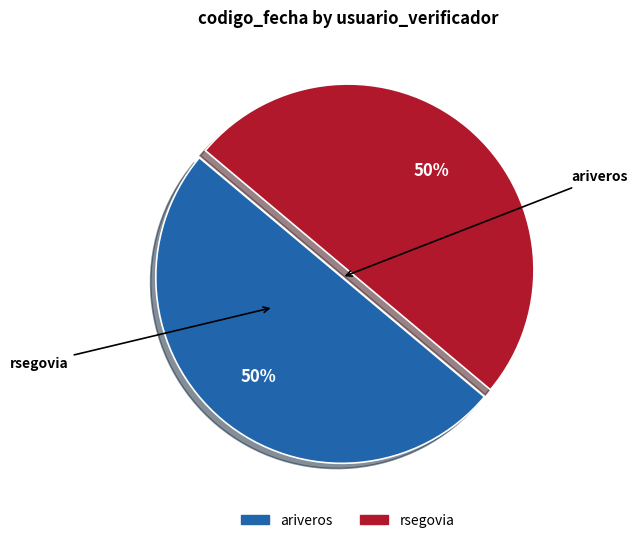

How many segments does this pie chart have?

2